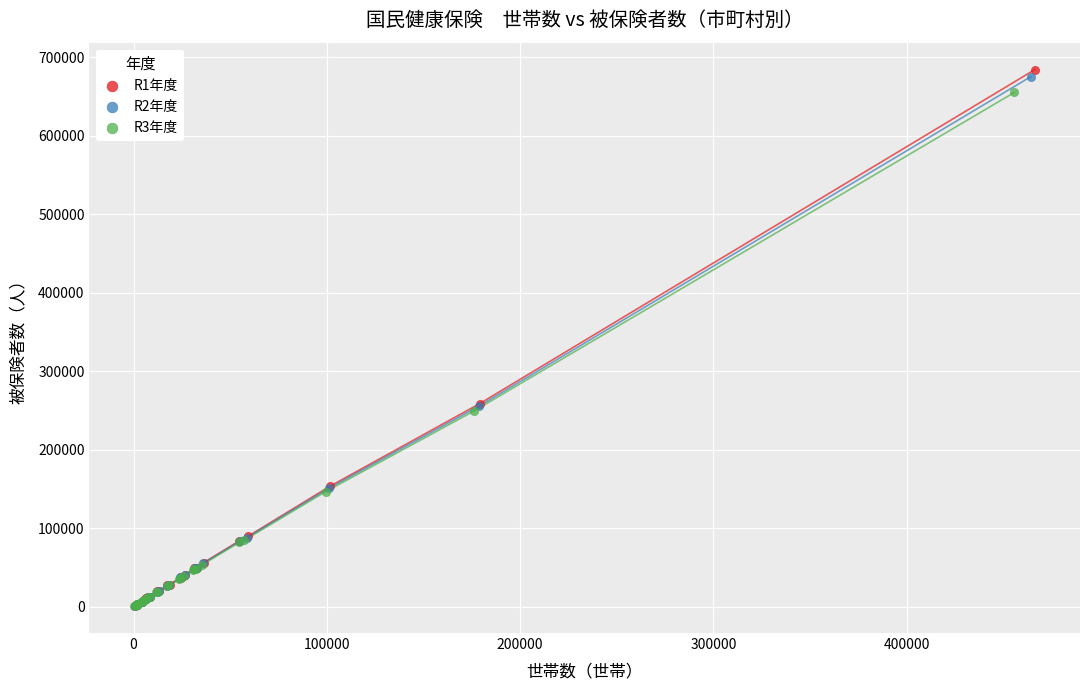

Which series has the widest spread of Y values?

R1年度